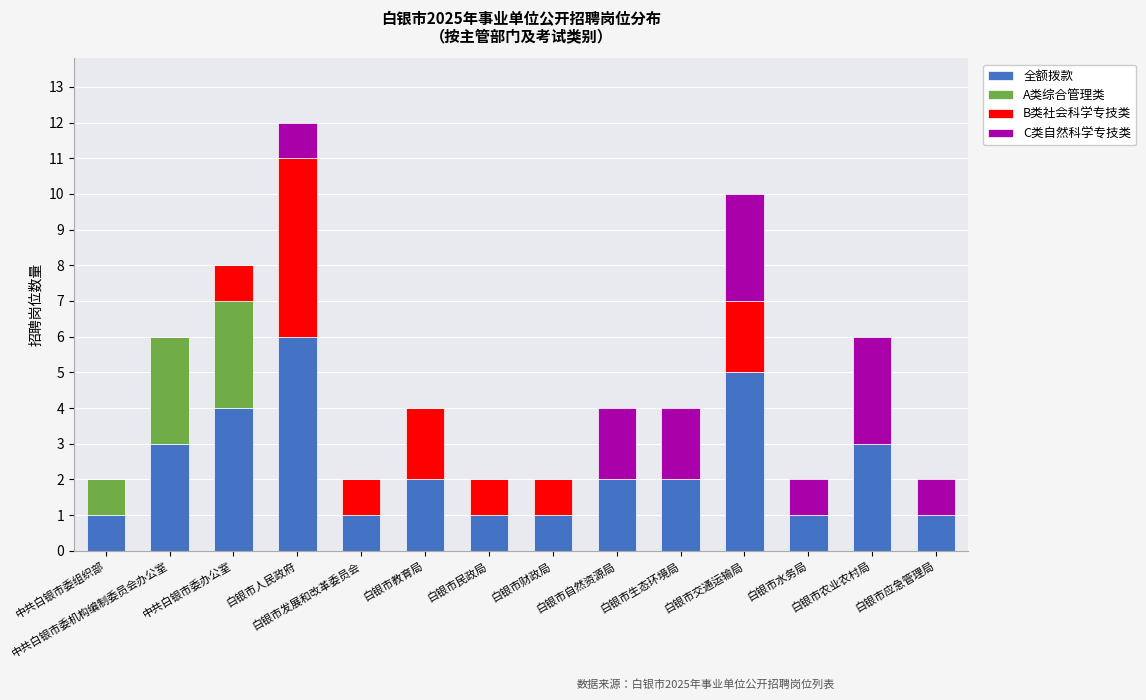

What are all the series names shown in the legend?

全额拨款, A类综合管理类, B类社会科学专技类, C类自然科学专技类